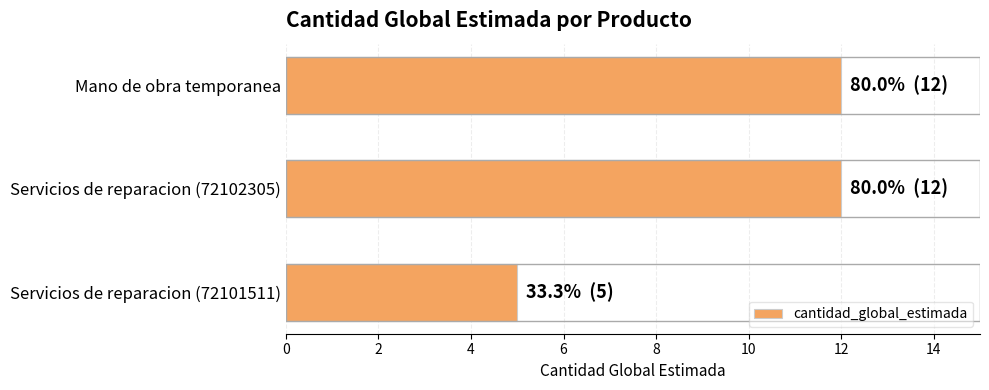

At which label is the value closest to 8?

Servicios de reparacion (72101511)